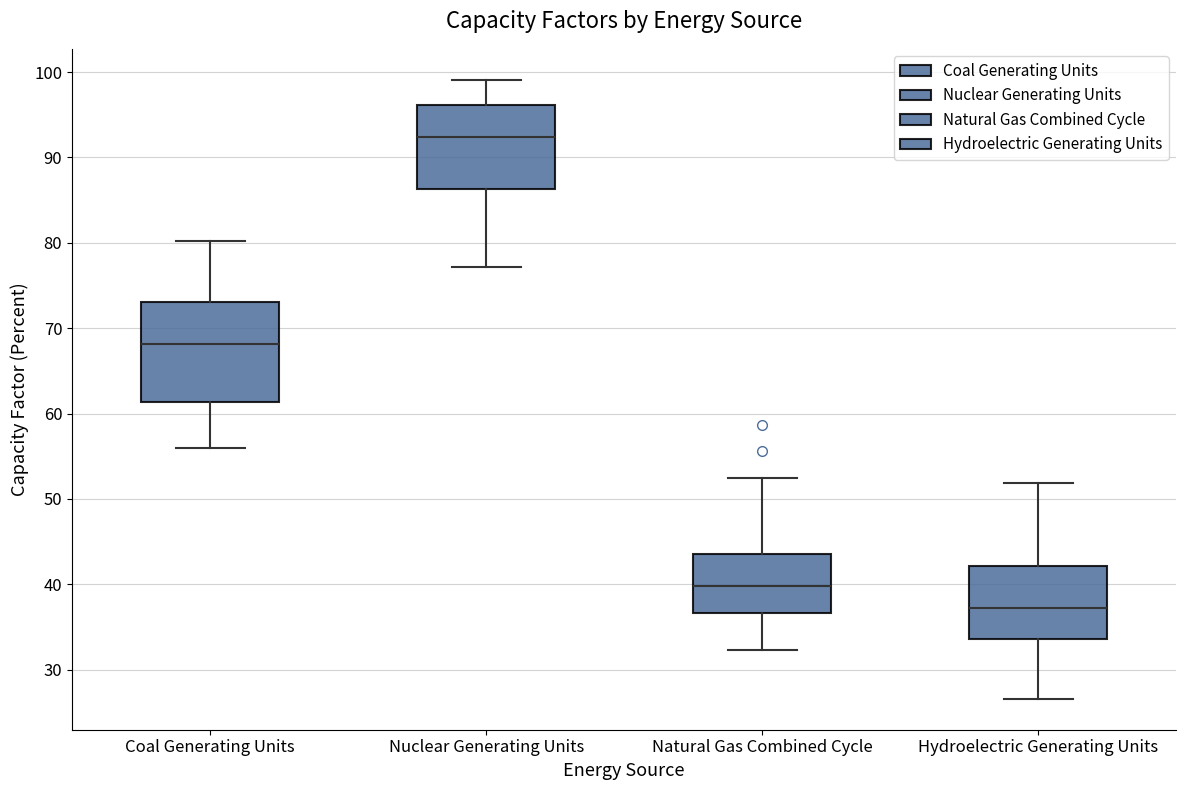

Where does the upper whisker of the box for Nuclear Generating Units end on the y-axis? The values are not printed on the chart, so give them approximately, as read against the axis.

99